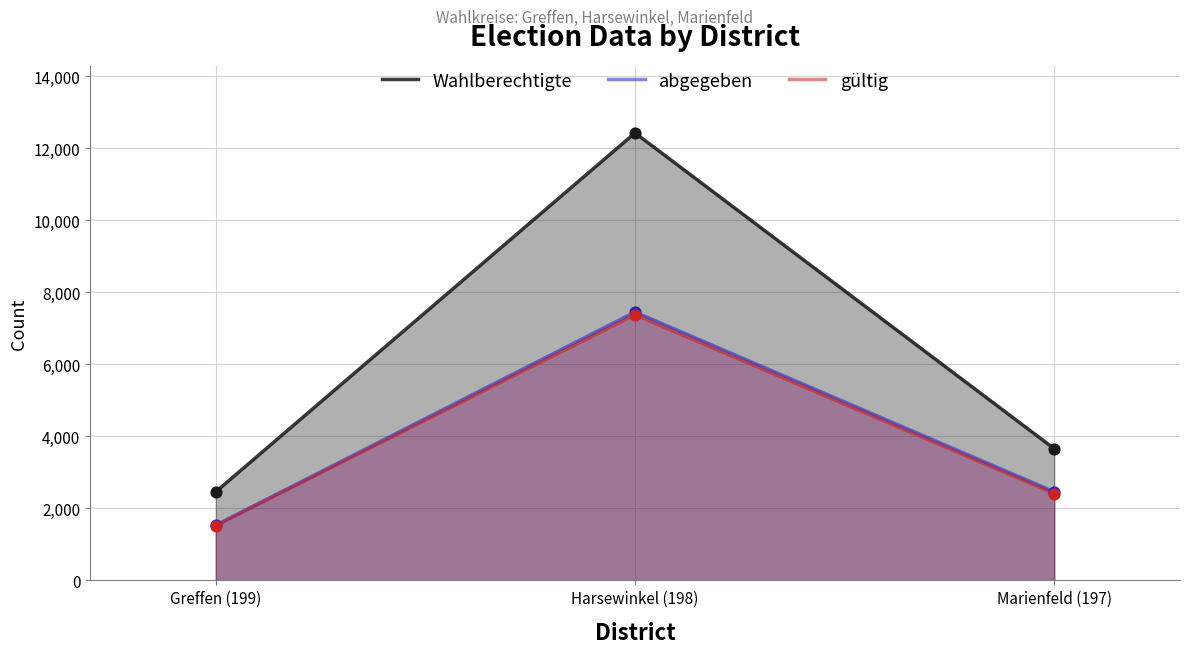

Which series reaches the minimum Y coordinate?

gültig